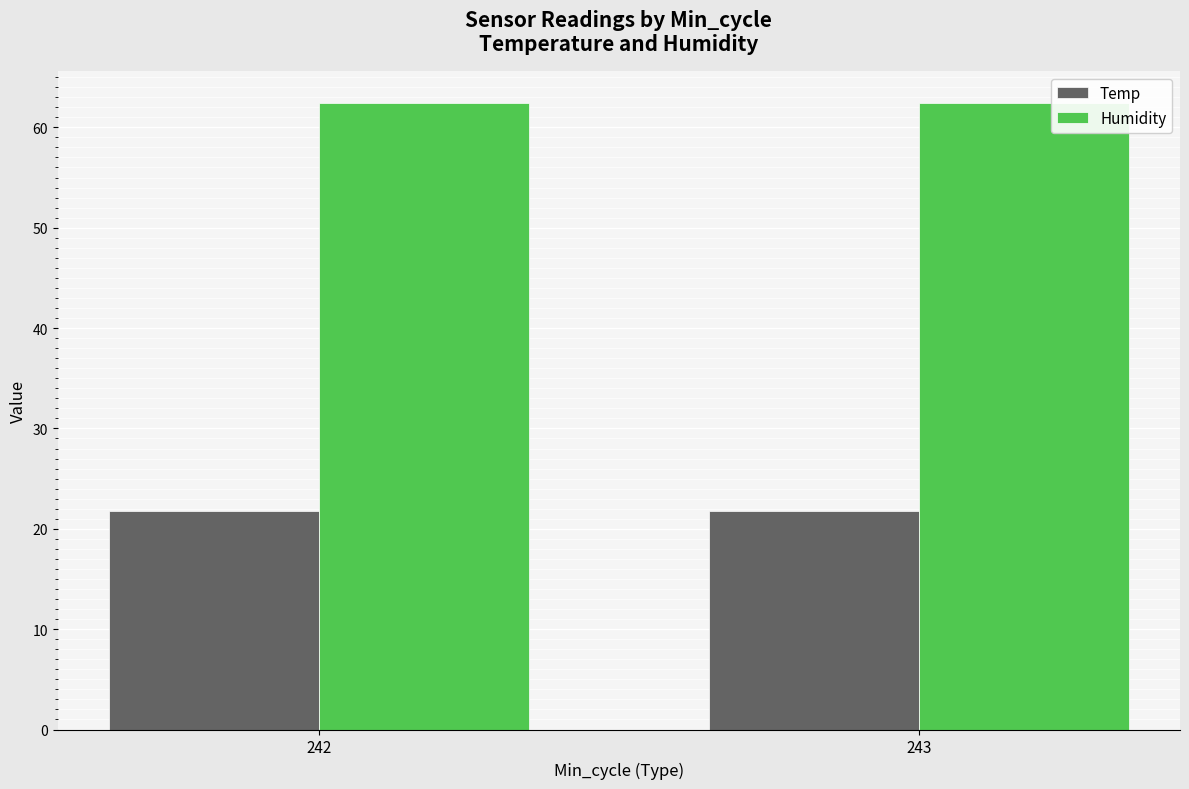

What are all the series names shown in the legend?

Temp, Humidity